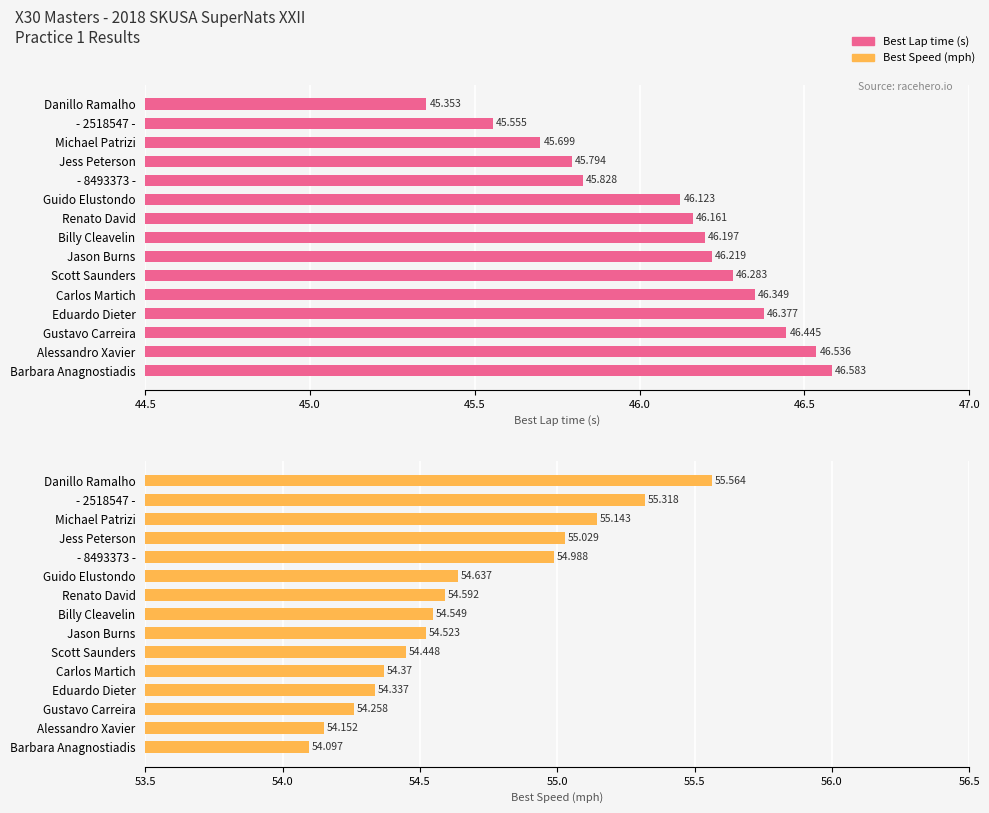

What are all the series names shown in the legend?

Best Lap time, Best Speed